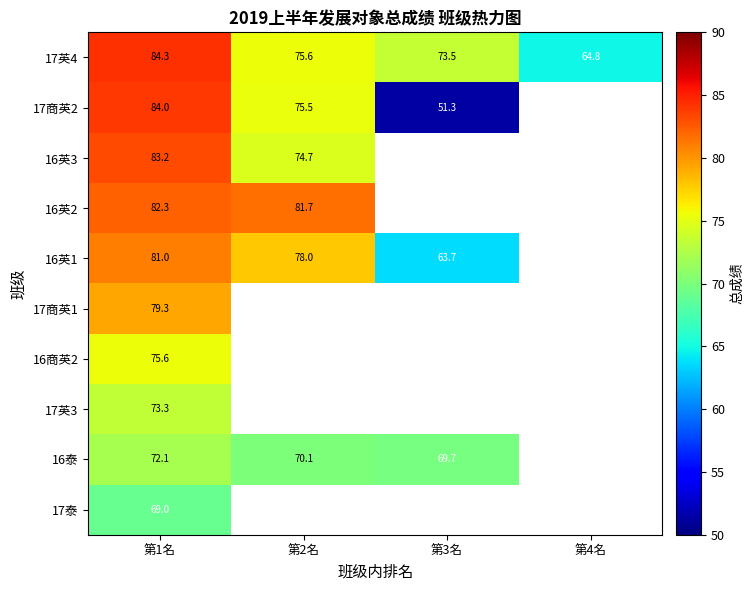

The 17英4 series shows 75.6 at 第2名. True or false?

True